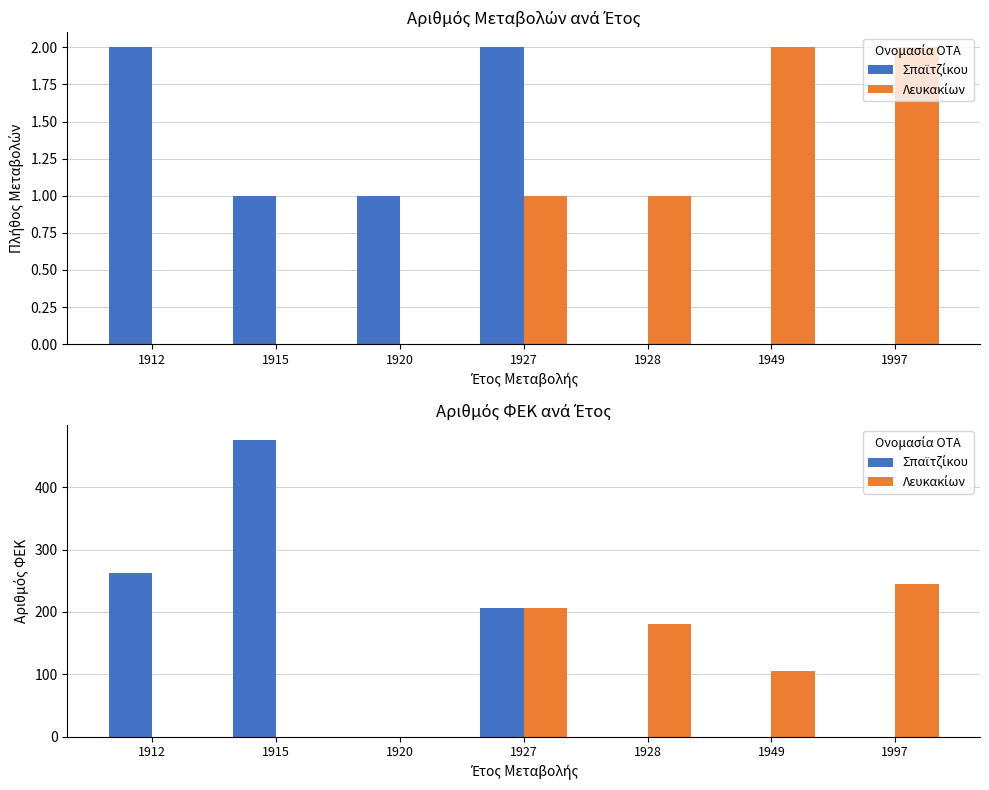

The value of Λευκακίων at 1912 is 0. True or false?

True